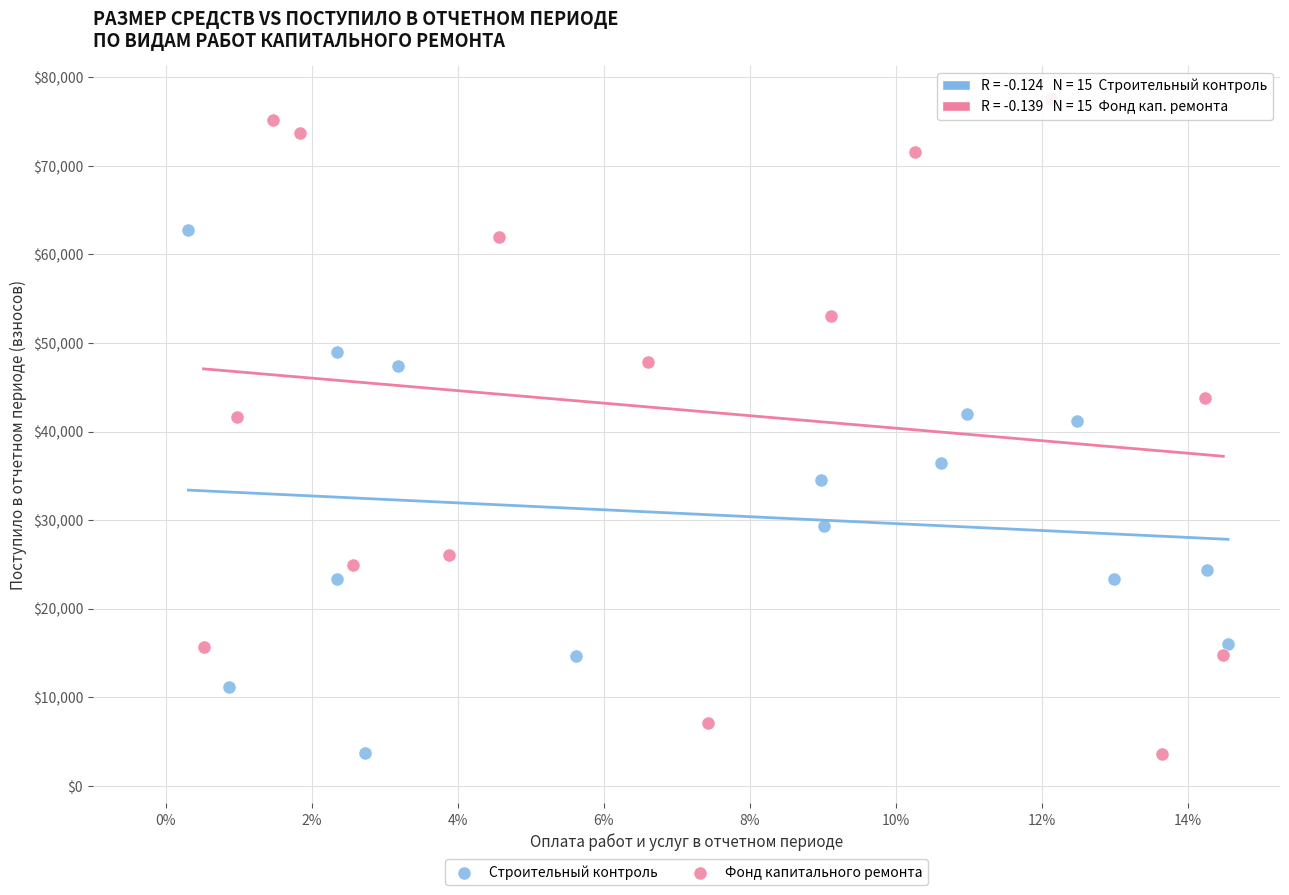

Which series reaches the maximum Y coordinate?

Фонд капитального ремонта